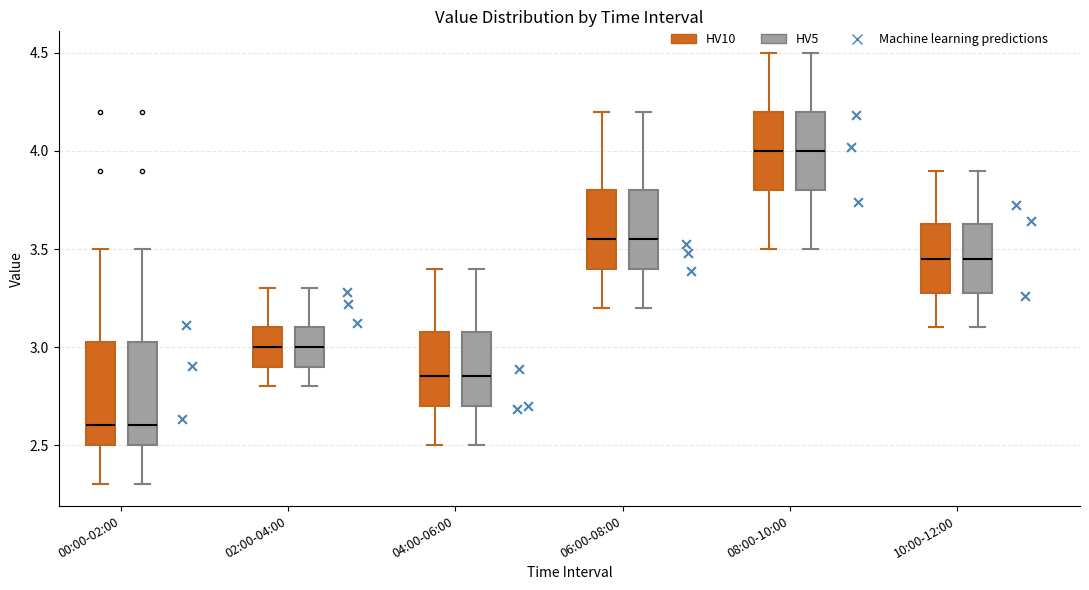

Reading left to right, transcribe this box plot: for each box, give where its median line is, the range the box spans, and where its two whiskers end, as read against the y-axis. The values are not printed on the chart, so give them approximately, as read against the axis.

00:00-02:00 (HV10): median 2.60, box 2.50 to 3.05, whiskers 2.30 to 3.50
00:00-02:00 (HV5): median 2.60, box 2.50 to 3.05, whiskers 2.30 to 3.50
02:00-04:00 (HV10): median 3.00, box 2.90 to 3.10, whiskers 2.80 to 3.30
02:00-04:00 (HV5): median 3.00, box 2.90 to 3.10, whiskers 2.80 to 3.30
04:00-06:00 (HV10): median 2.85, box 2.70 to 3.10, whiskers 2.50 to 3.40
04:00-06:00 (HV5): median 2.85, box 2.70 to 3.10, whiskers 2.50 to 3.40
06:00-08:00 (HV10): median 3.55, box 3.40 to 3.80, whiskers 3.20 to 4.20
06:00-08:00 (HV5): median 3.55, box 3.40 to 3.80, whiskers 3.20 to 4.20
08:00-10:00 (HV10): median 4.00, box 3.80 to 4.20, whiskers 3.50 to 4.50
08:00-10:00 (HV5): median 4.00, box 3.80 to 4.20, whiskers 3.50 to 4.50
10:00-12:00 (HV10): median 3.45, box 3.30 to 3.65, whiskers 3.10 to 3.90
10:00-12:00 (HV5): median 3.45, box 3.30 to 3.65, whiskers 3.10 to 3.90